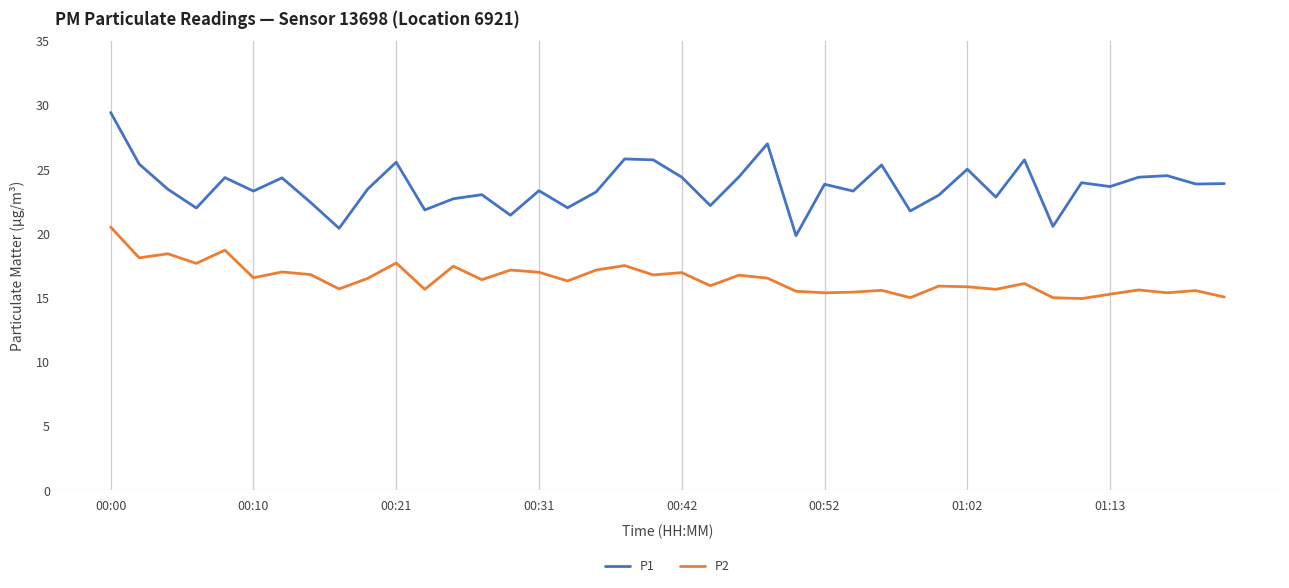

Which series has the largest total across all categories?

P1